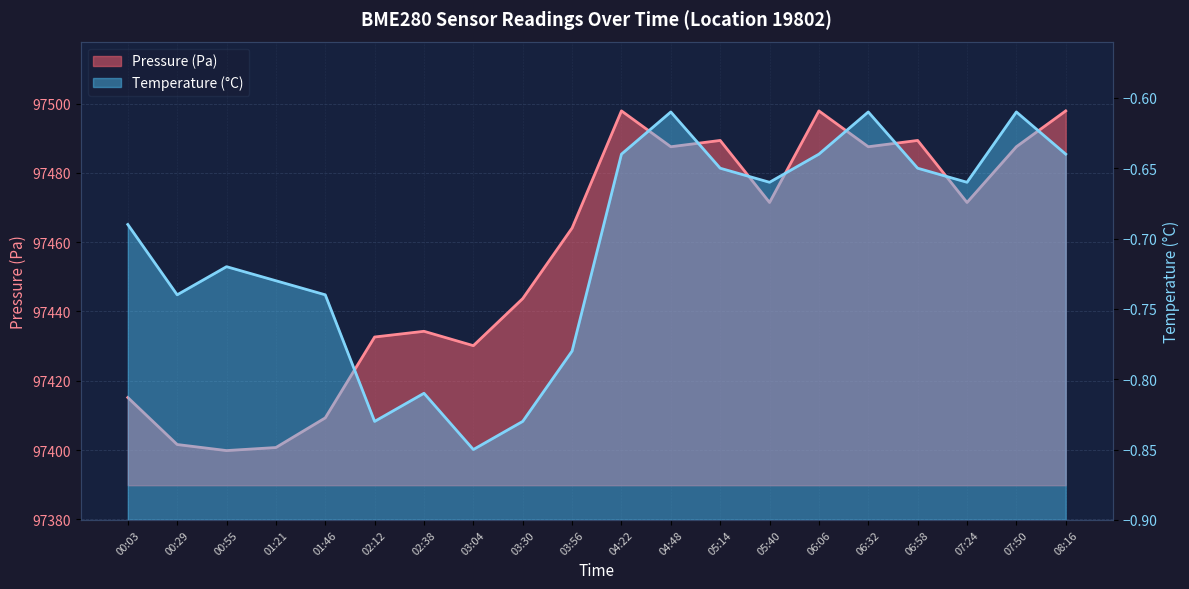

At how many categories does at least one series exceed 49674?

20